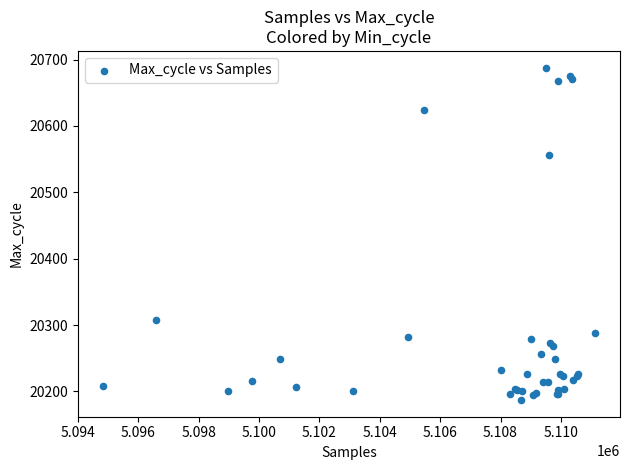

What Y value in the scatter plot is closest to 20437?

20556